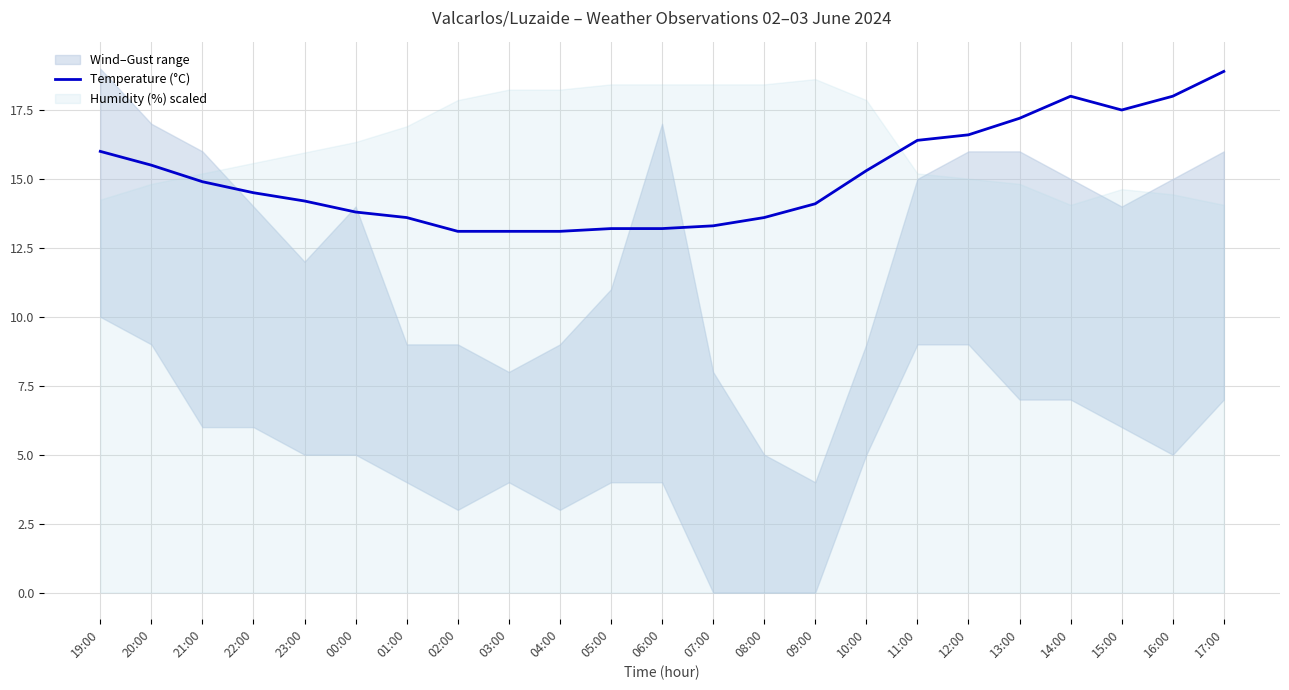

Reading left to right, transcribe all the data shown in this chart.

19:00=16.0	20:00=15.5	21:00=14.9	22:00=14.5	23:00=14.2	00:00=13.8	01:00=13.6	02:00=13.1	03:00=13.1	04:00=13.1	05:00=13.2	06:00=13.2	07:00=13.3	08:00=13.6	09:00=14.1	10:00=15.3	11:00=16.4	12:00=16.6	13:00=17.2	14:00=18.0	15:00=17.5	16:00=18.0	17:00=18.9